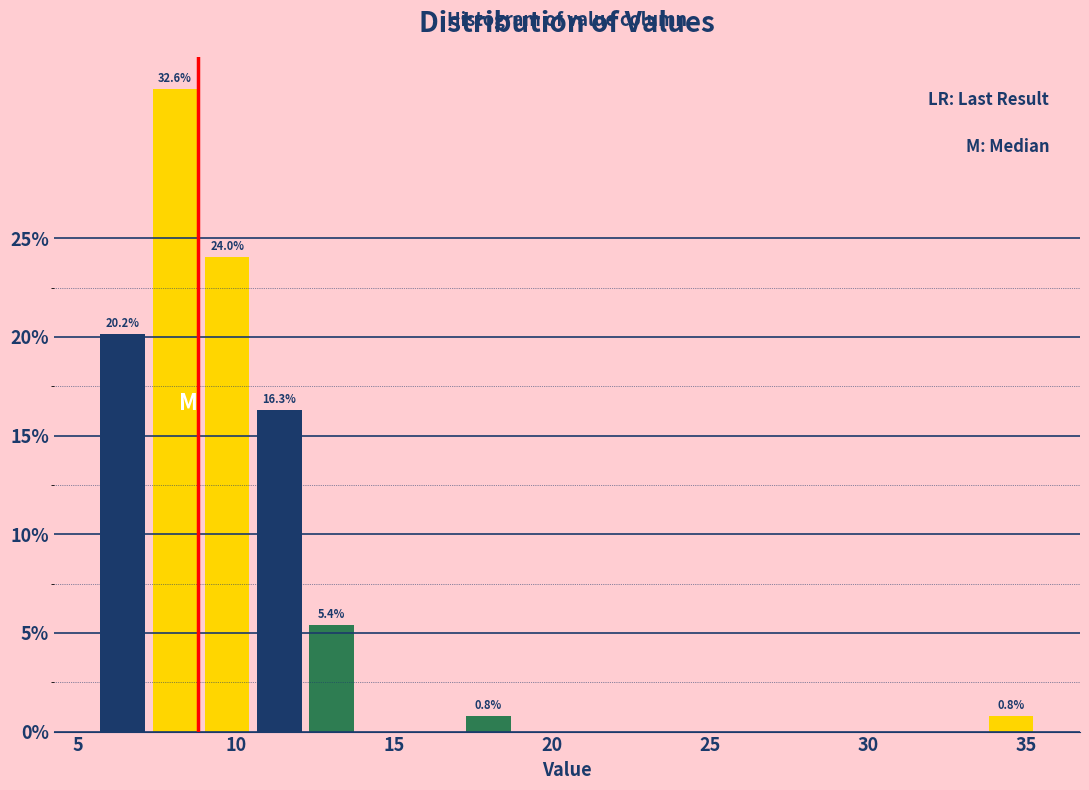

Read against the x-axis, roughly where is the centre of the tallest bar?

8.0